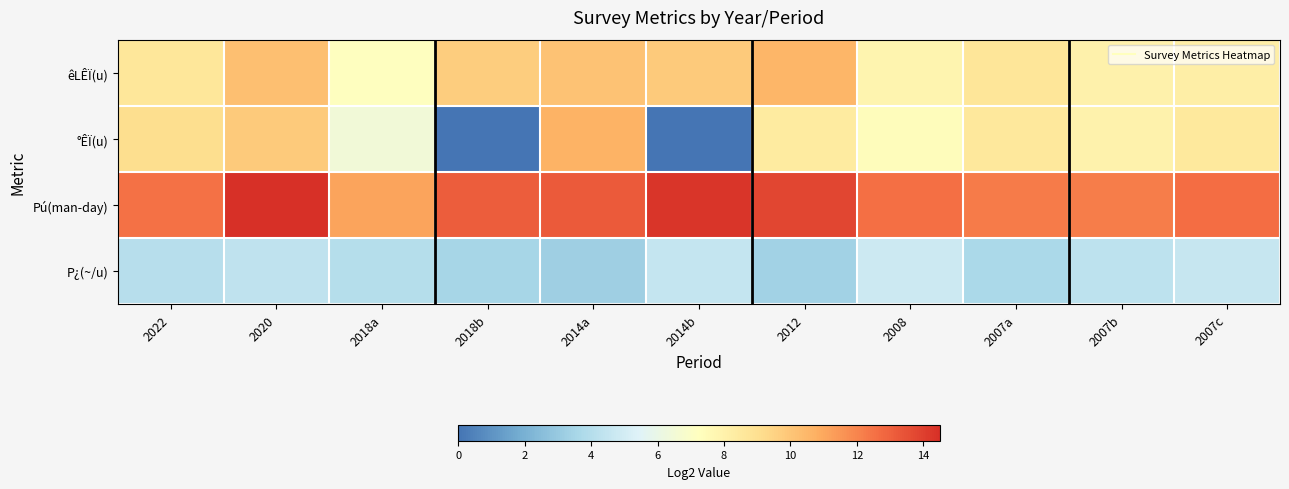

Between 2022 and 2008, which is larger?

2022